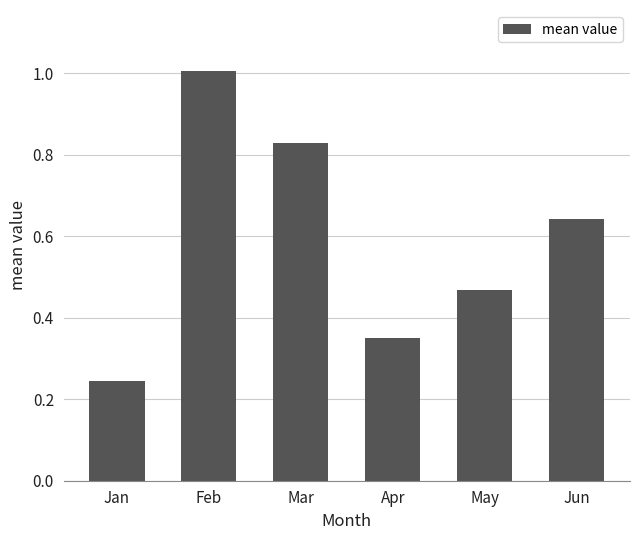

What is the difference between the maximum and second lowest values?

0.7